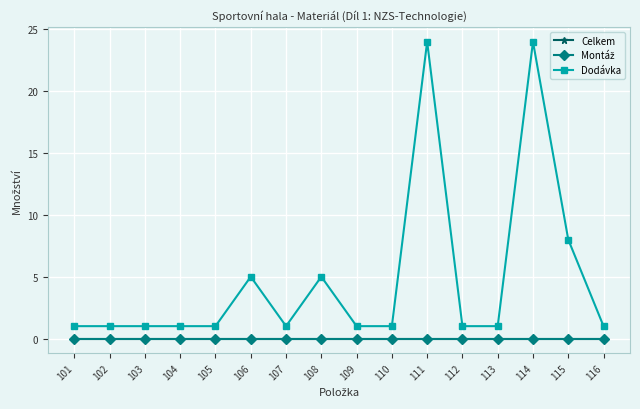

Does the chart have visible grid lines?

Yes